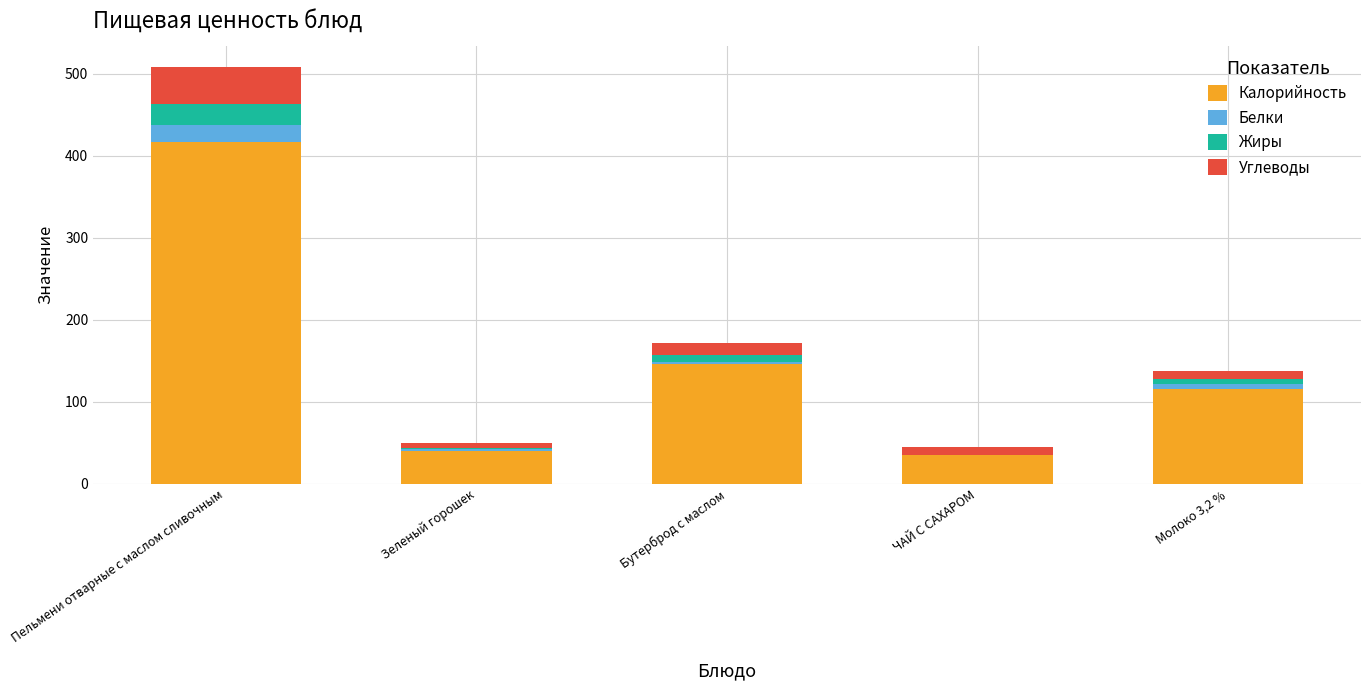

At which category is the sum across all series the highest?

Пельмени отварные с маслом сливочным